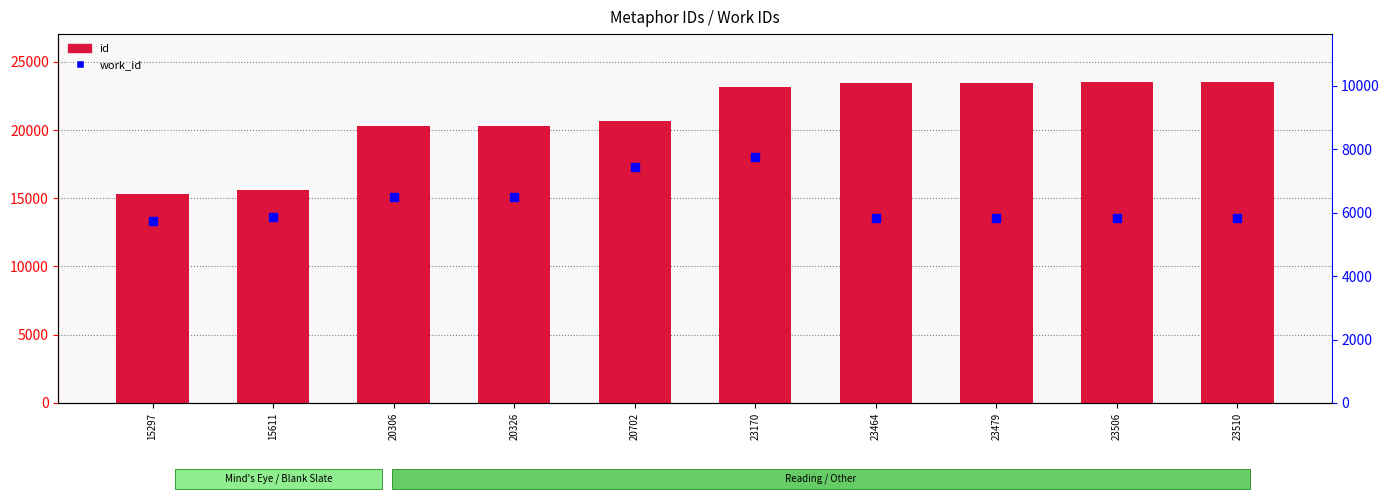

What are all the series names shown in the legend?

id, work_id